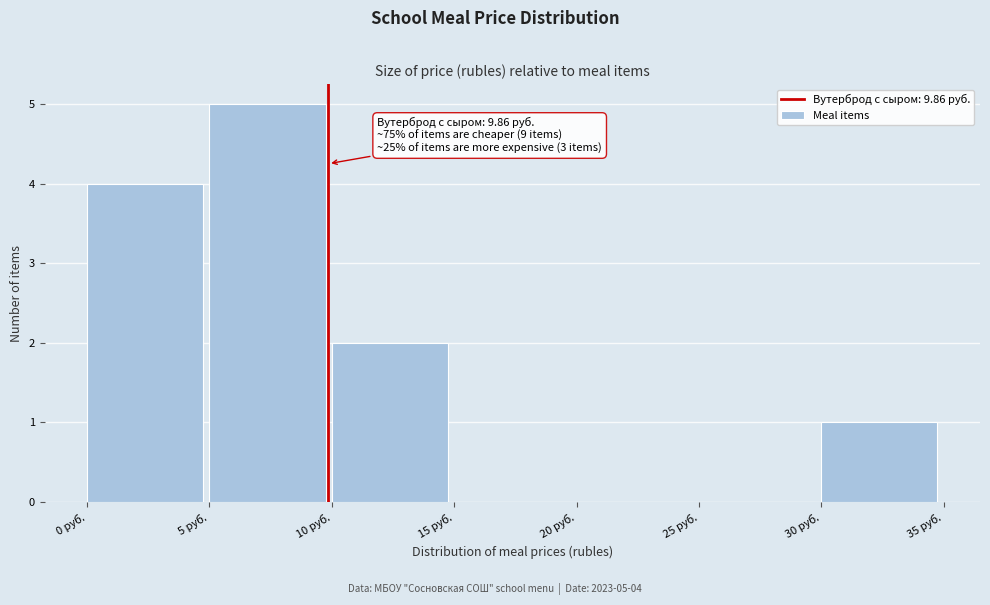

Over which range of the x-axis is the bar tallest?

5 to 10